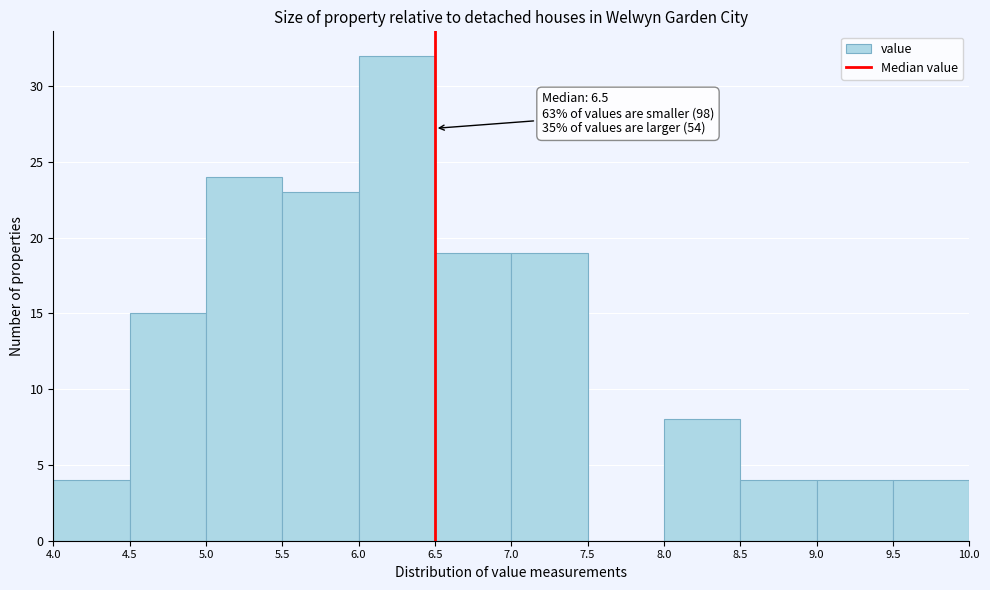

Which range on the x-axis has the tallest bar?

6.0 to 6.5